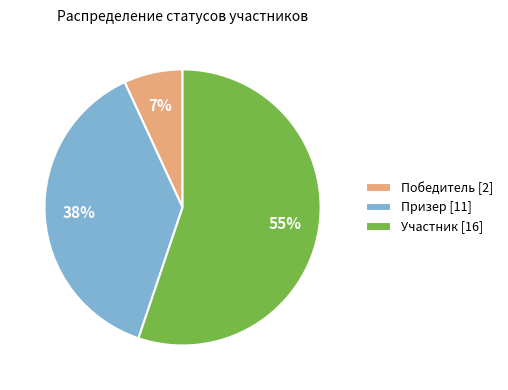

To the nearest percent, what is the combined percentage of Призер and Победитель?

45%